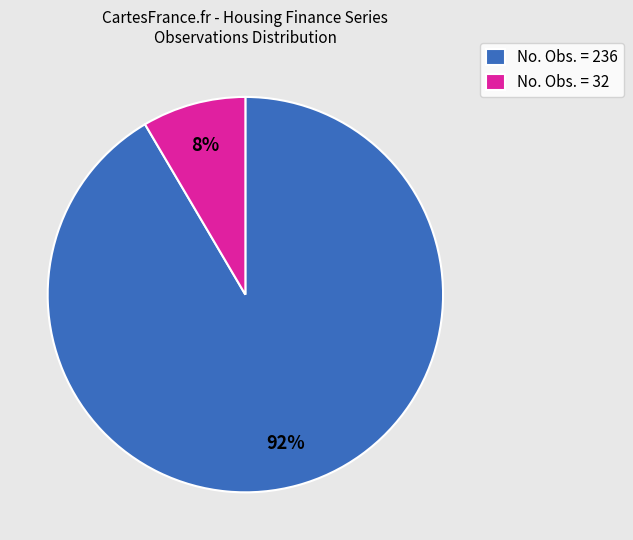

Does No. Obs. = 32 represent more than half of the total?

No